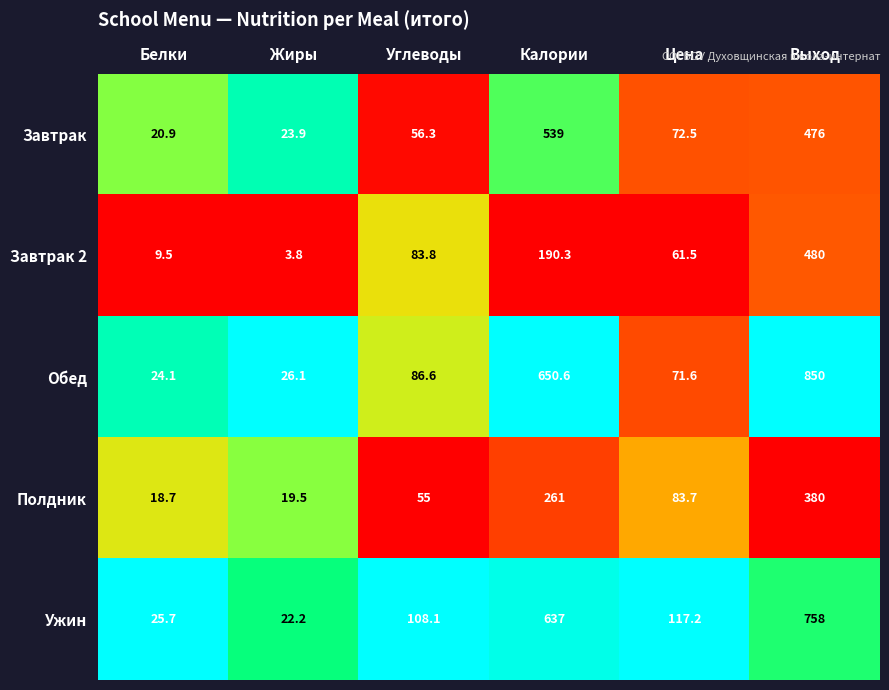

What is the difference between the highest and lowest values at Выход?

470.0